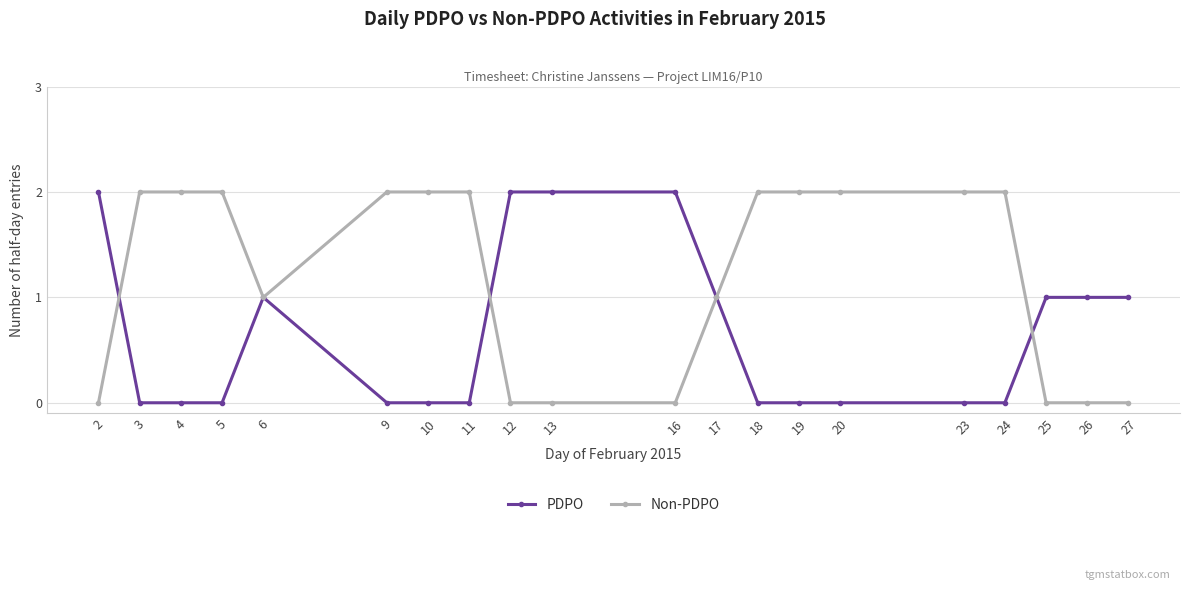

Is it true that Non-PDPO equals 2 at 20?

True